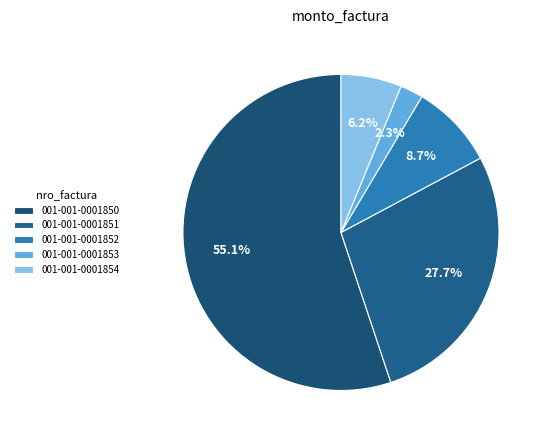

Is there any slice that represents more than half of the pie?

Yes